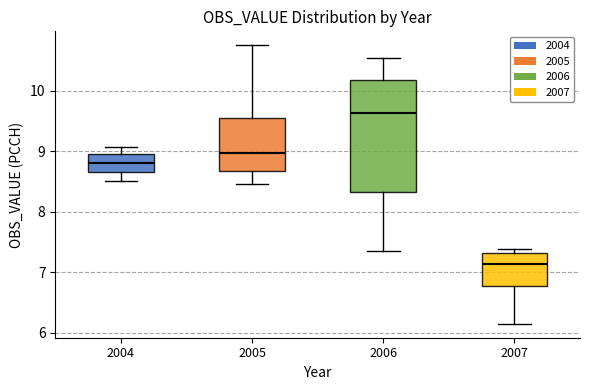

Reading left to right, transcribe this box plot: for each box, give where its median line is, the range the box spans, and where its two whiskers end, as read against the y-axis. The values are not printed on the chart, so give them approximately, as read against the axis.

2004: median 8.8, box 8.7 to 9.0, whiskers 8.5 to 9.1
2005: median 9.0, box 8.7 to 9.5, whiskers 8.5 to 10.8
2006: median 9.6, box 8.3 to 10.2, whiskers 7.4 to 10.5
2007: median 7.1, box 6.8 to 7.3, whiskers 6.2 to 7.4